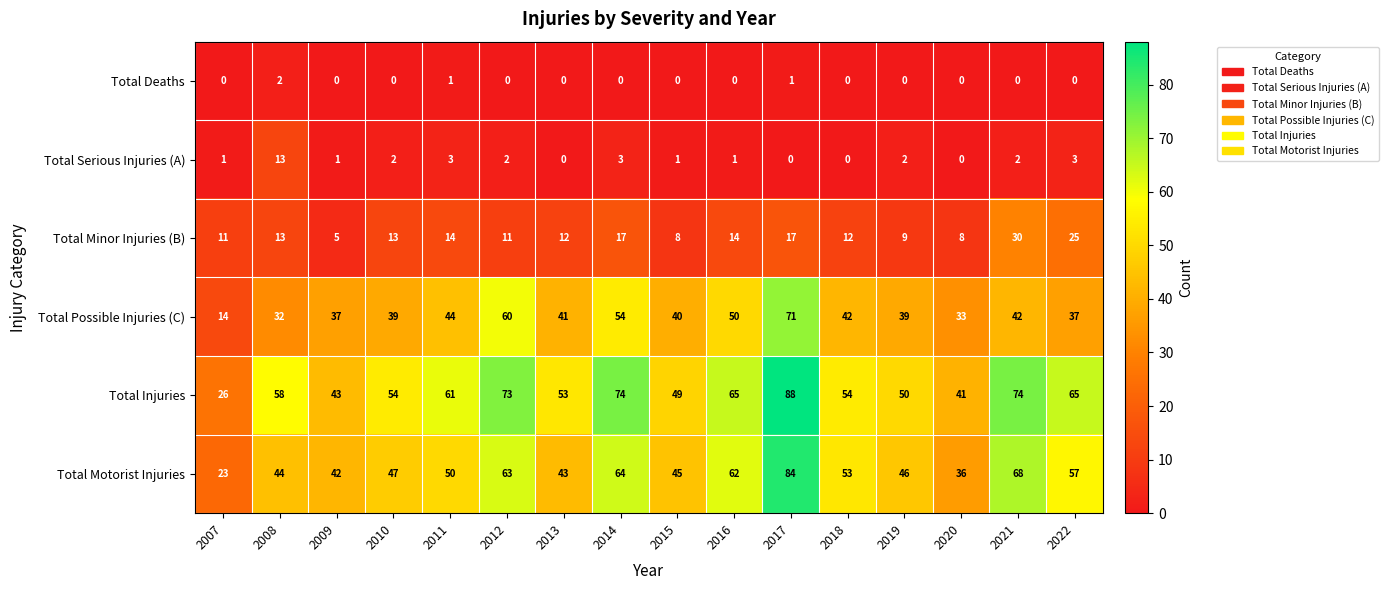

At which label does Total Possible Injuries (C) first exceed 41?

2011